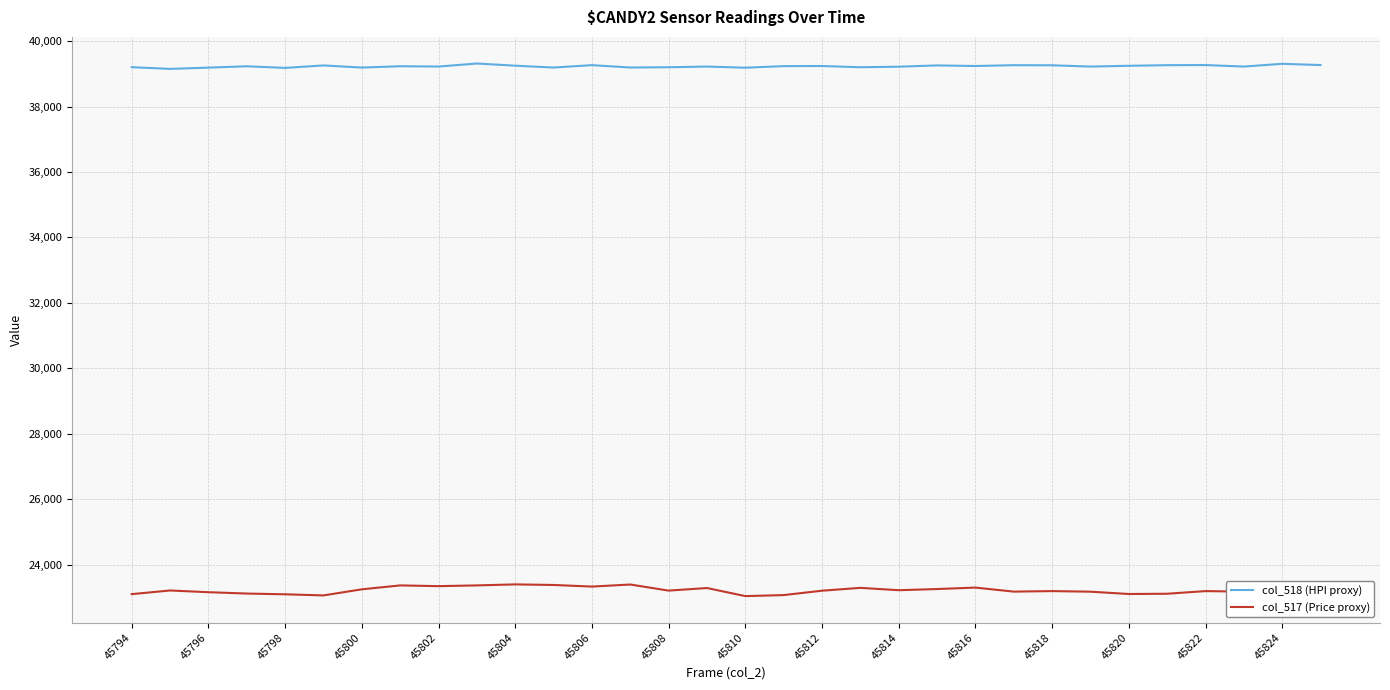

Which series has the largest total across all categories?

col_518 (HPI proxy)